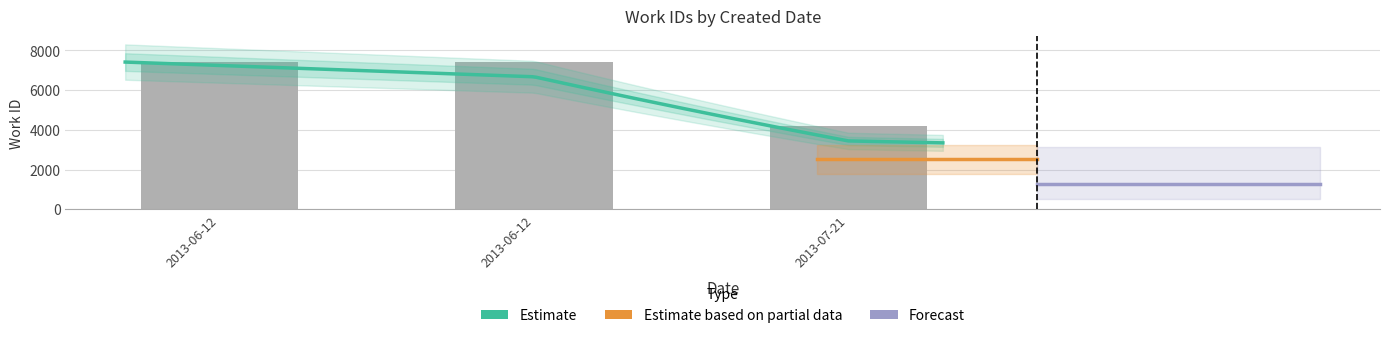

Reading left to right, extract all data points from this chart.

7410	7410	4177